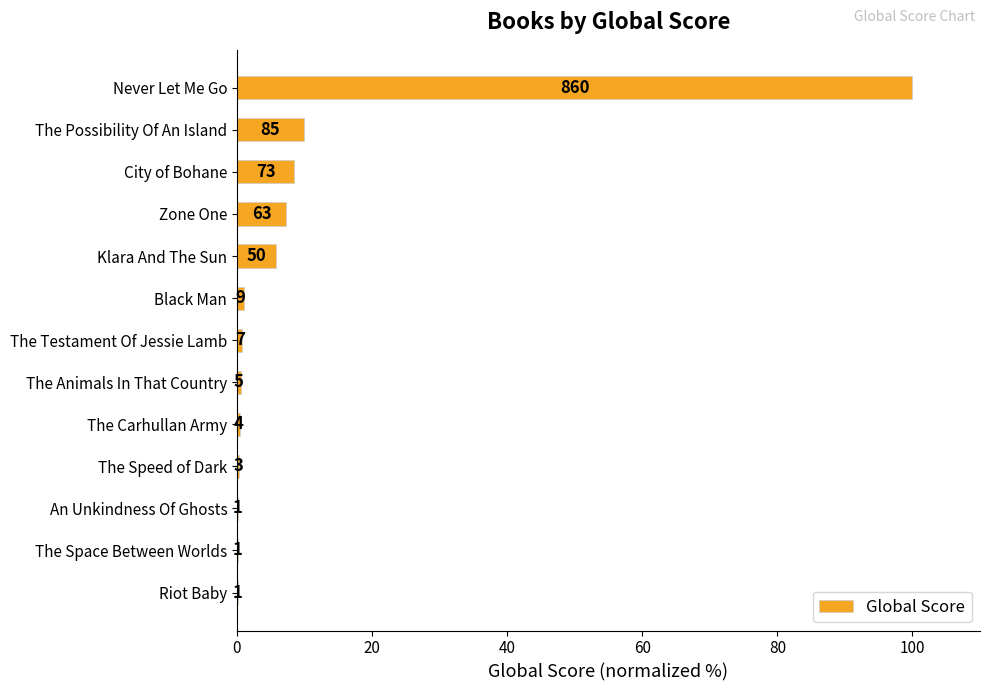

How many distinct data groups are displayed?

1